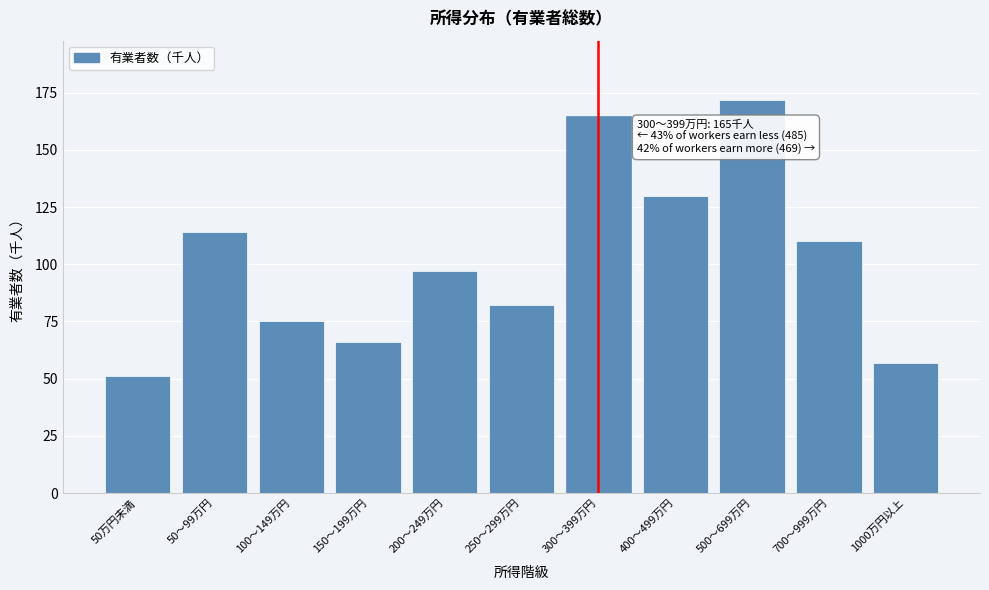

Reading left to right, what are all the values shown in this chart?

51	114	75	66	97	82	165	130	172	110	57